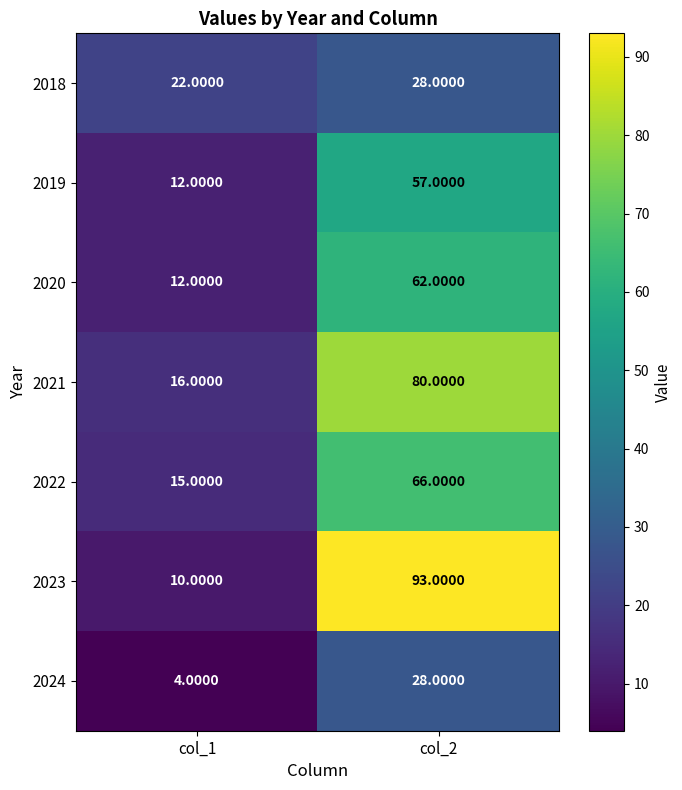

What is the difference between the 2024 values at col_2 and col_1?

24